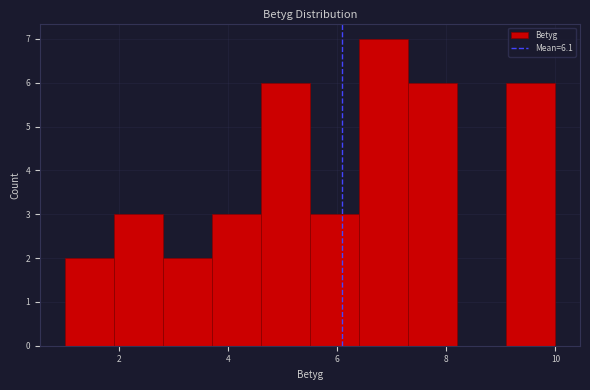

Over which range of the x-axis is the bar tallest?

6.4 to 7.3